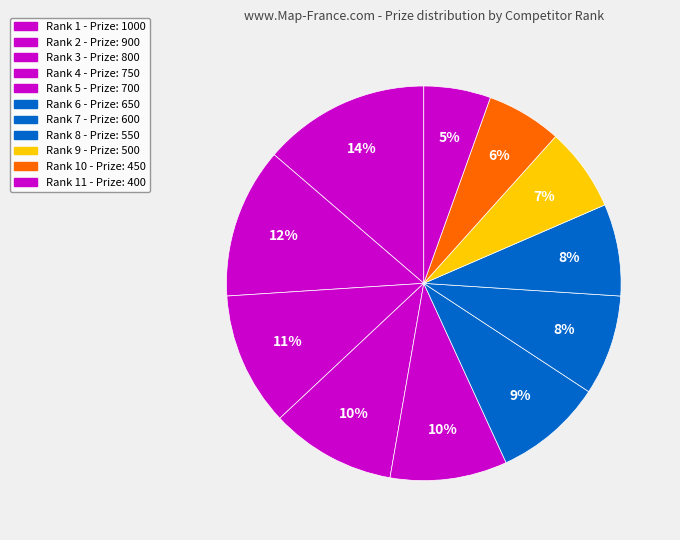

How many slices are in this pie chart?

11